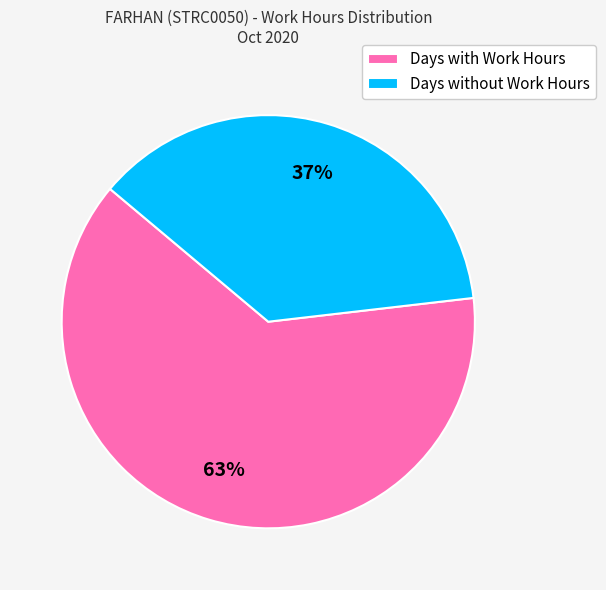

To the nearest percent, what is the average slice percentage?

50%